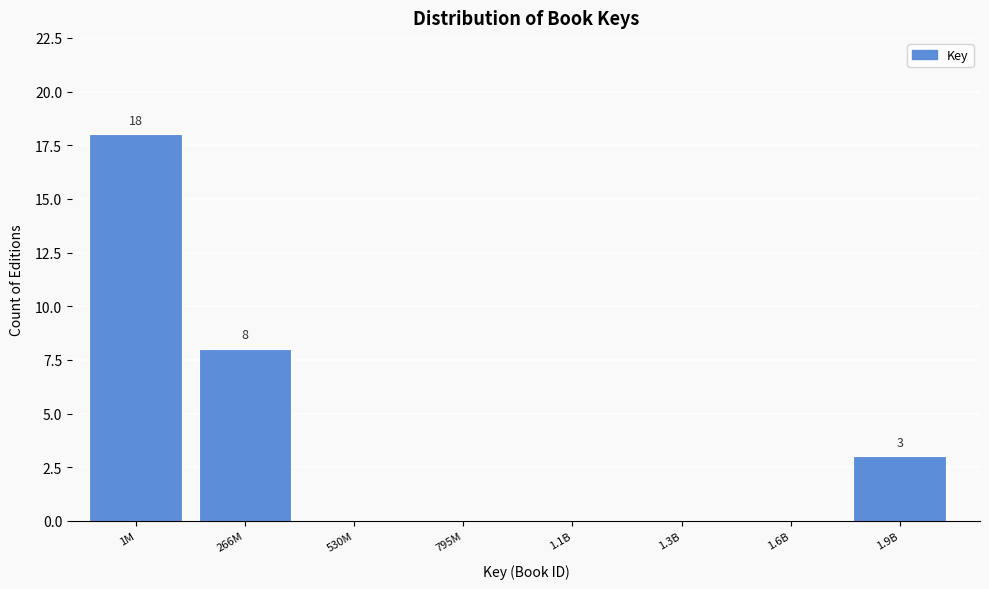

Reading left to right, extract all data points from this chart.

1M=18	266M=8	530M=0	795M=0	1.1B=0	1.3B=0	1.6B=0	1.9B=3